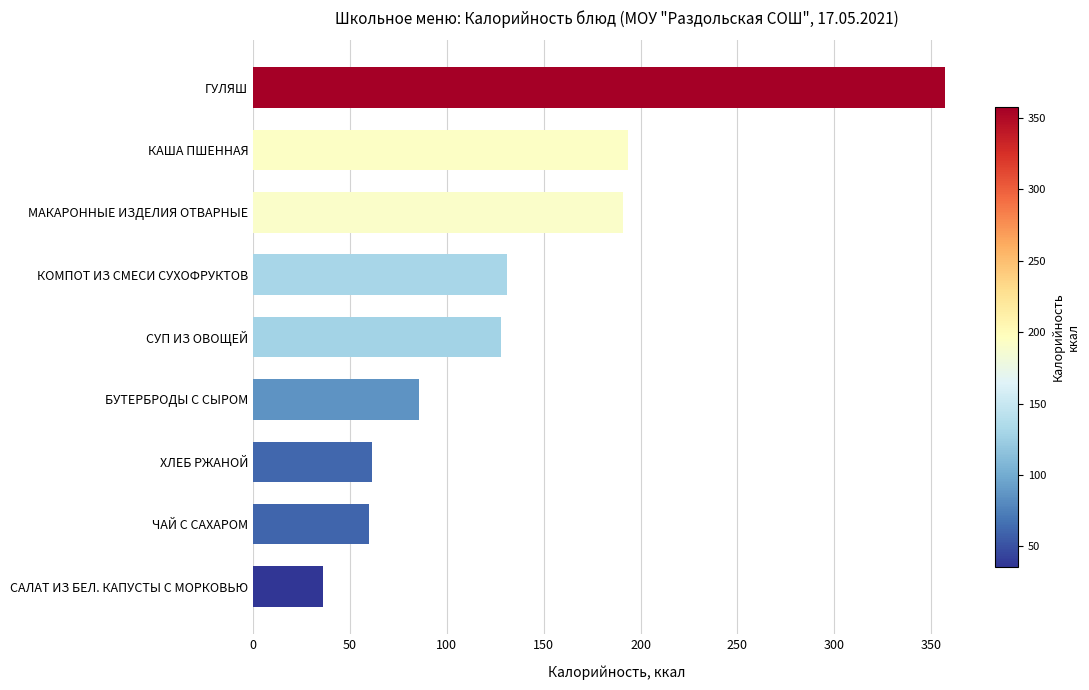

What is the label of the 4th bar from the top?

КОМПОТ ИЗ СМЕСИ СУХОФРУКТОВ